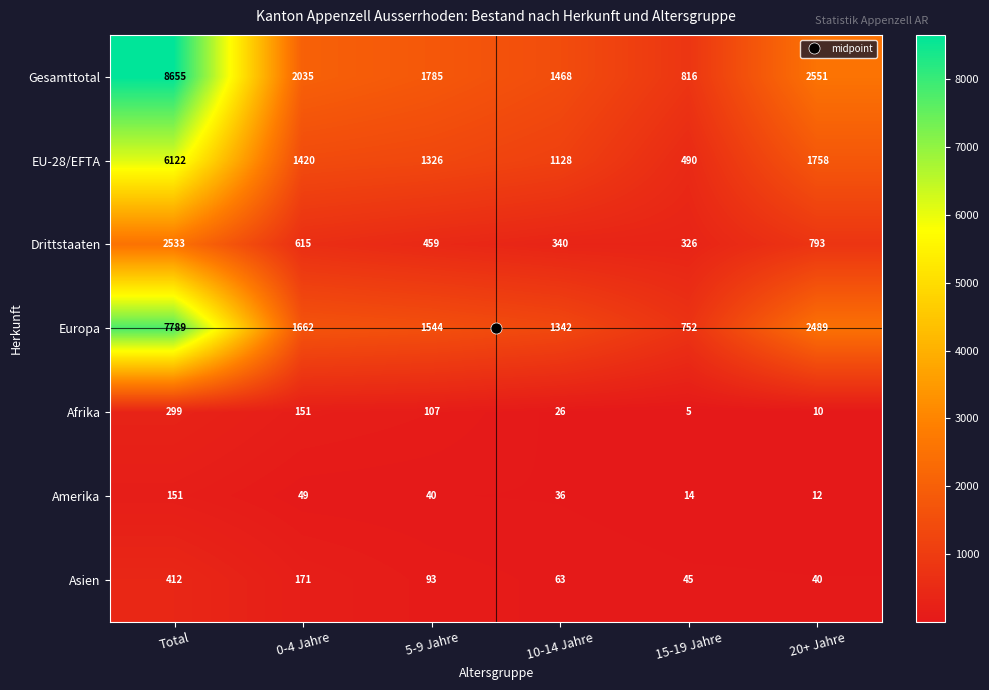

Where does the EU-28/EFTA series first go above 1420?

Total